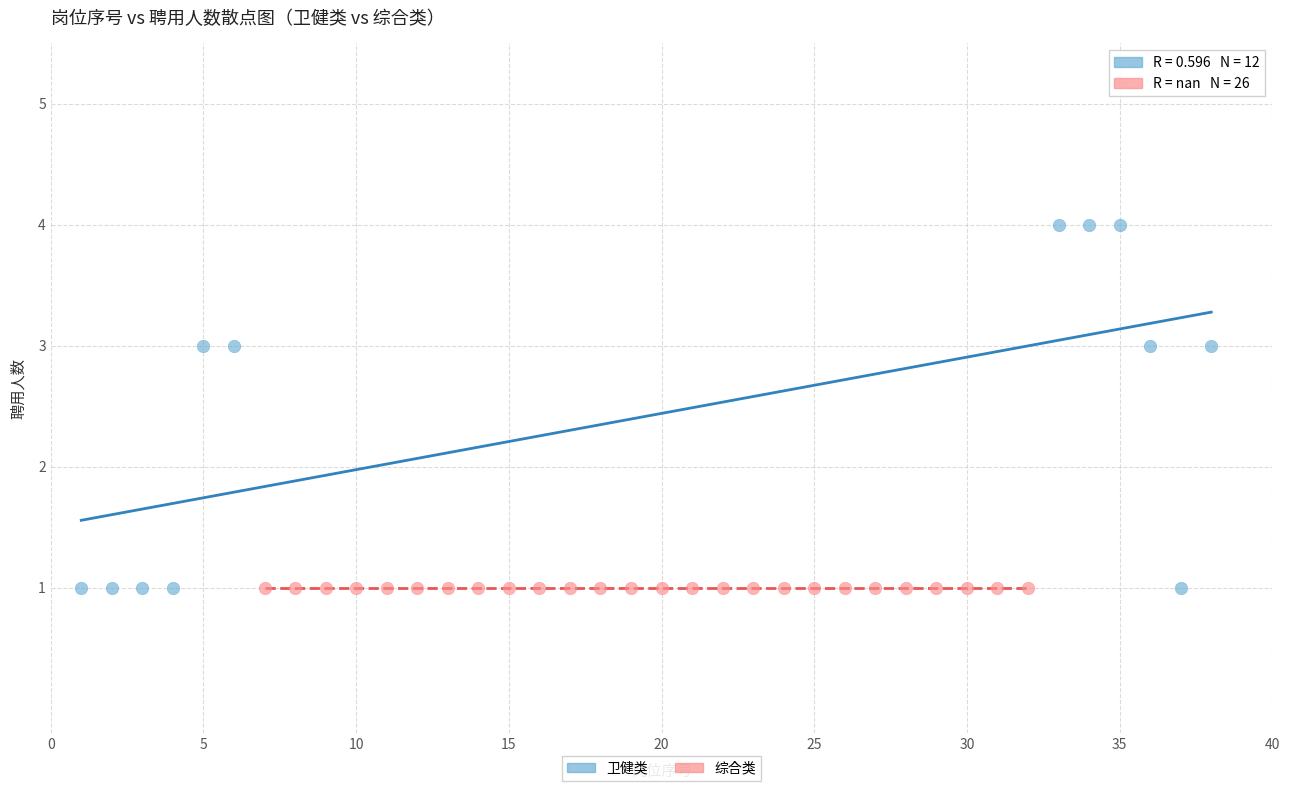

What are all the series names shown in the legend?

卫健类, 综合类